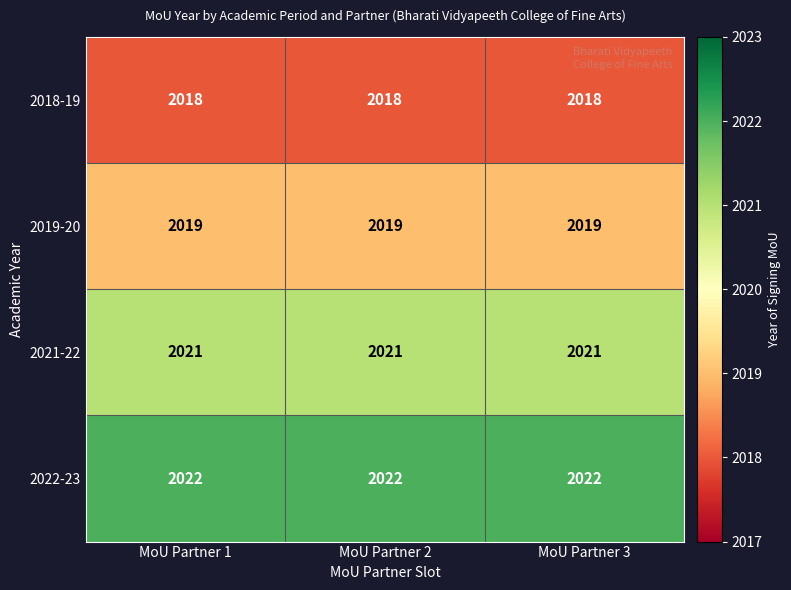

What value does the 2021-22 series have at MoU Partner 3?

2021